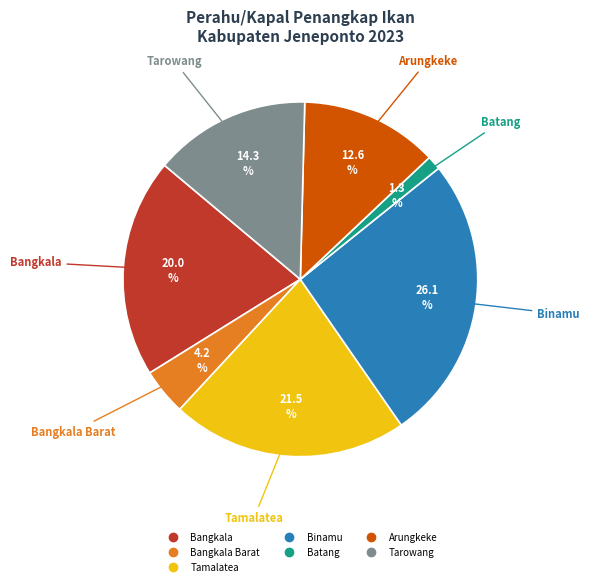

Does any single category account for the majority?

No